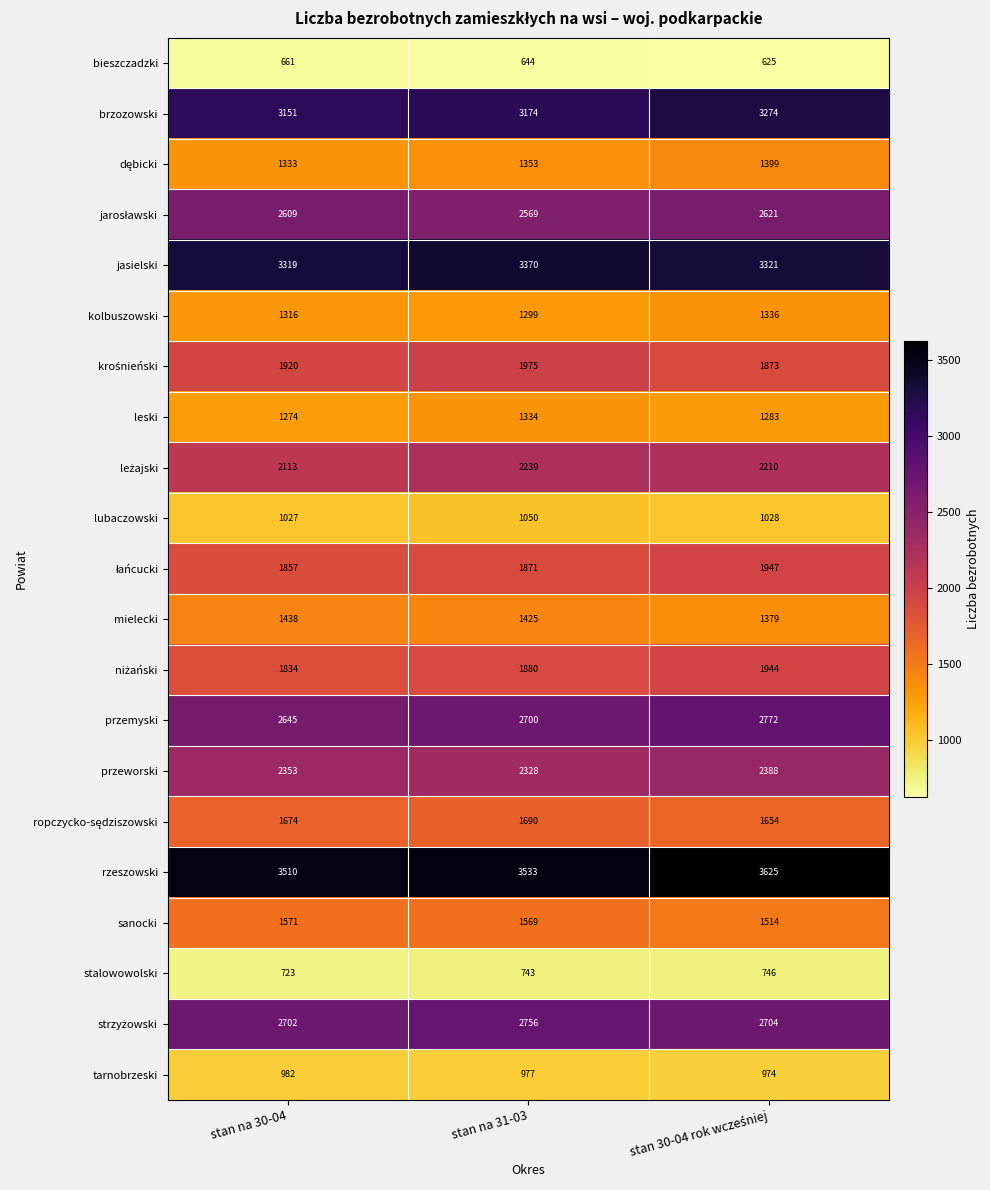

Is it true that lubaczowski equals 491 at stan na 30-04?

False